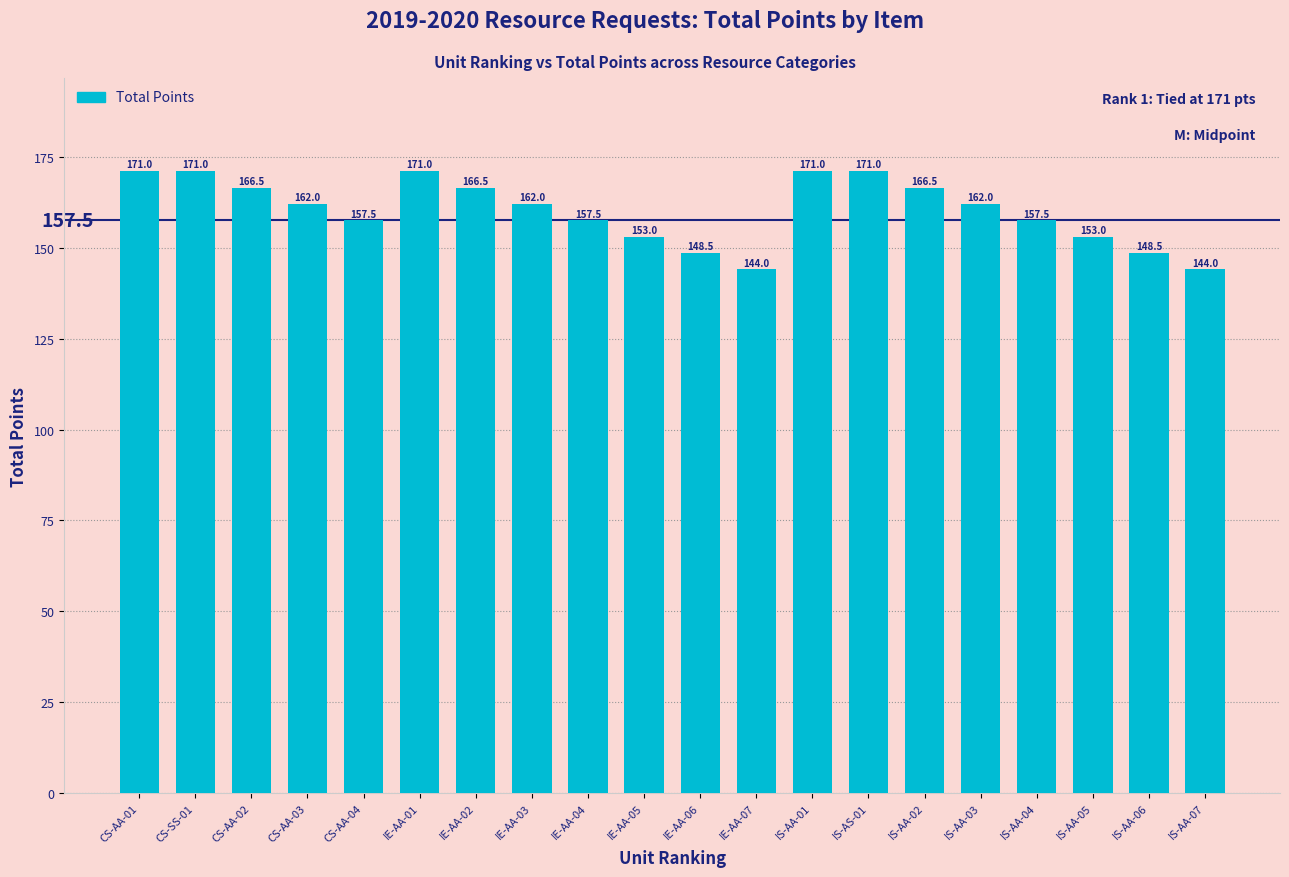

The value at IE-AA-01 is 304.8. True or false?

False